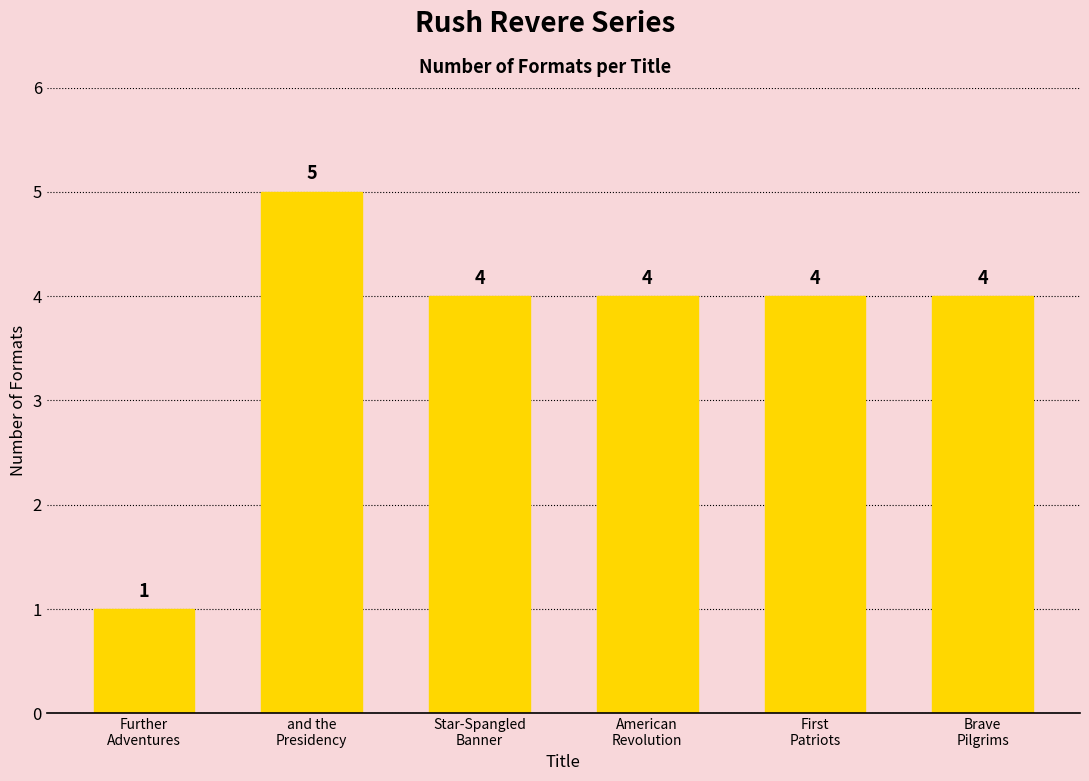

How many bars are there in total?

6